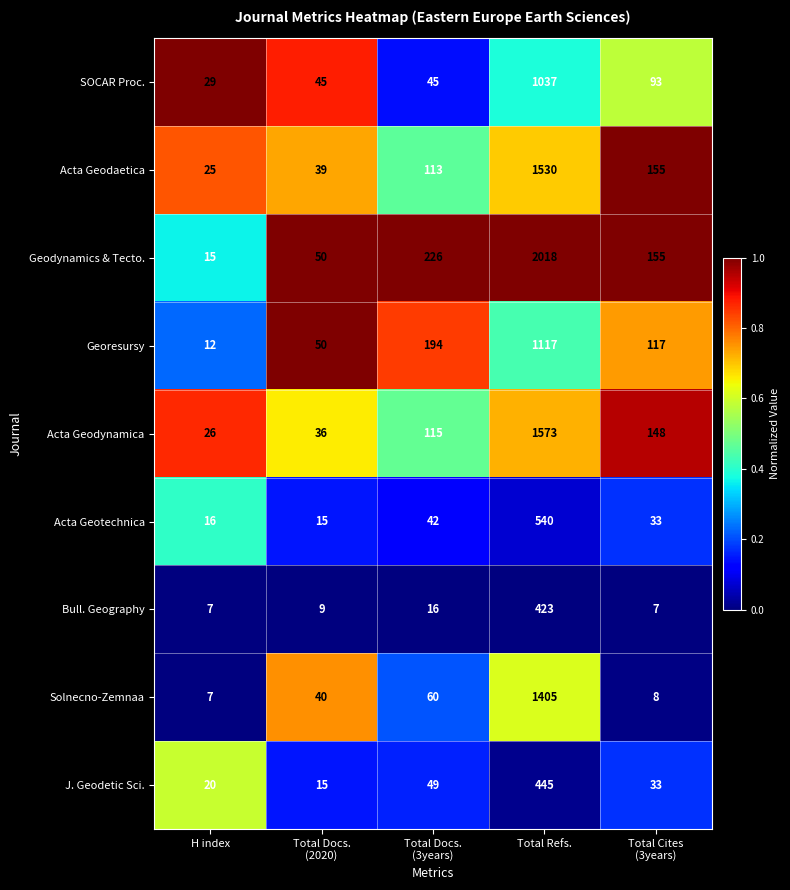

What is the difference between the second highest and minimum values in the SOCAR Proc. series?

64